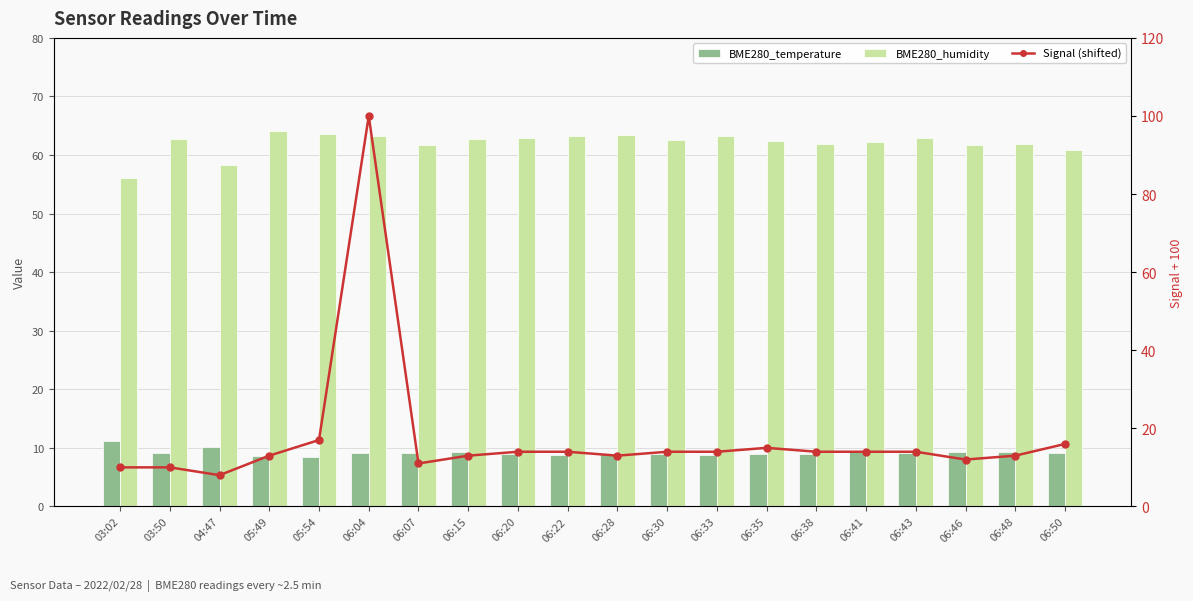

Between 03:50 and 06:22, which is larger?

03:50